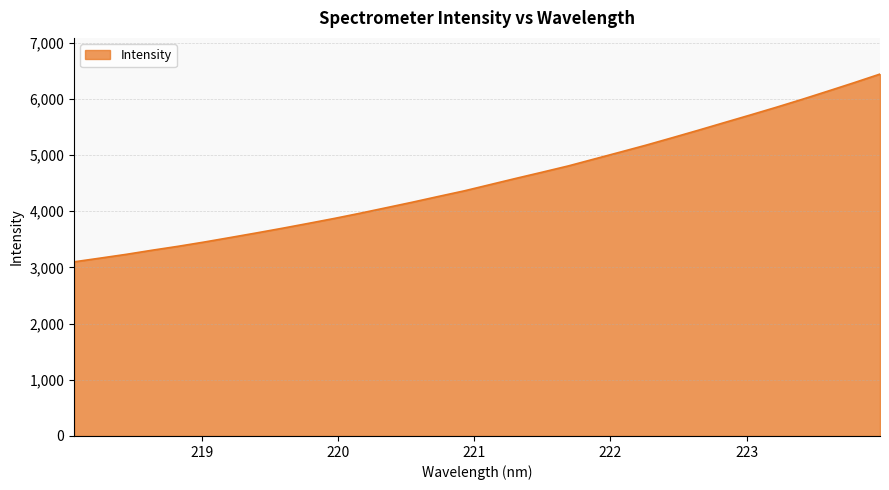

What is the greatest value displayed?

6438.8